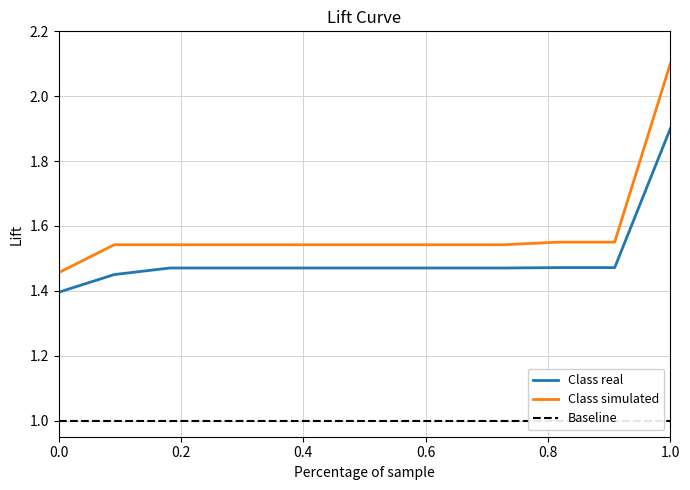

True or false: Class real and Class simulated cross at least once.

False